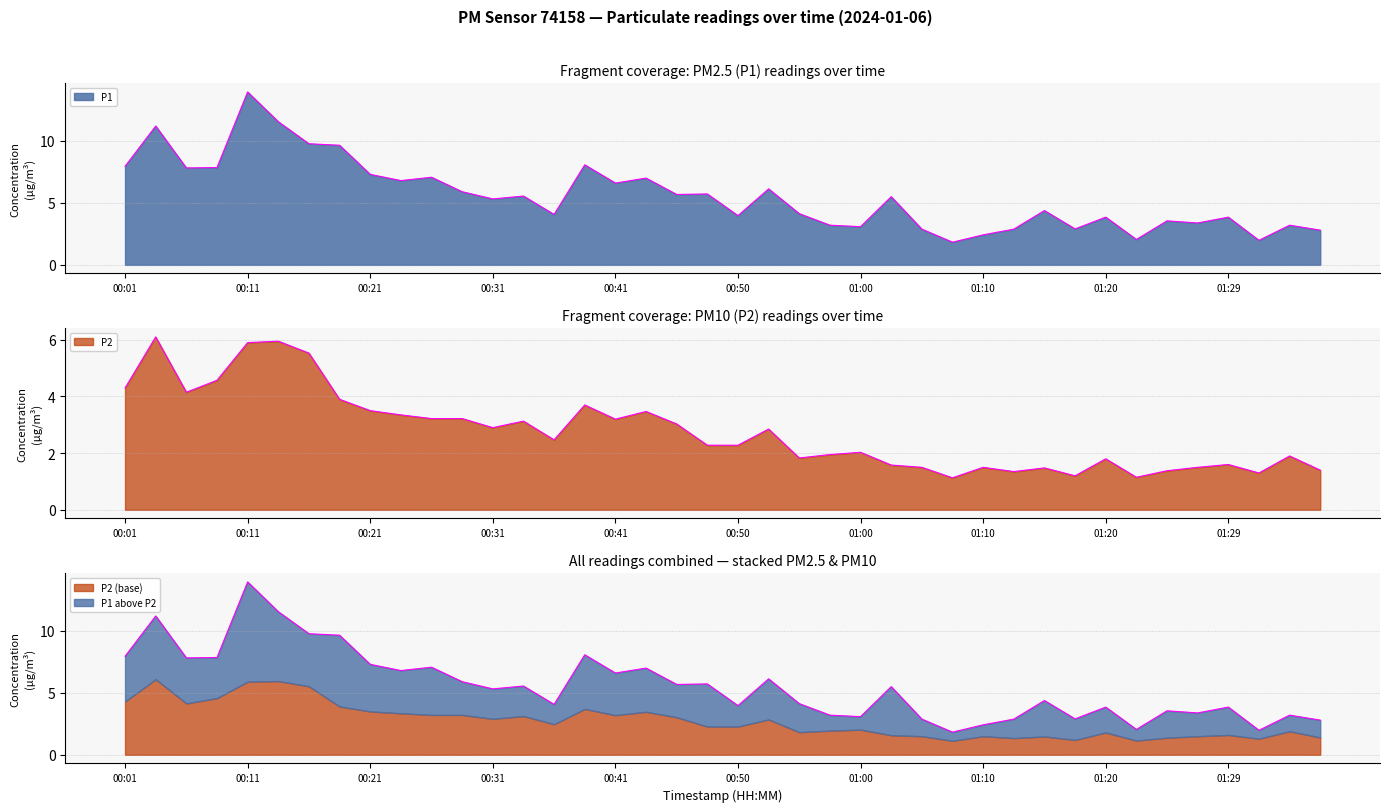

True or false: P1 and P2 cross at least once.

False